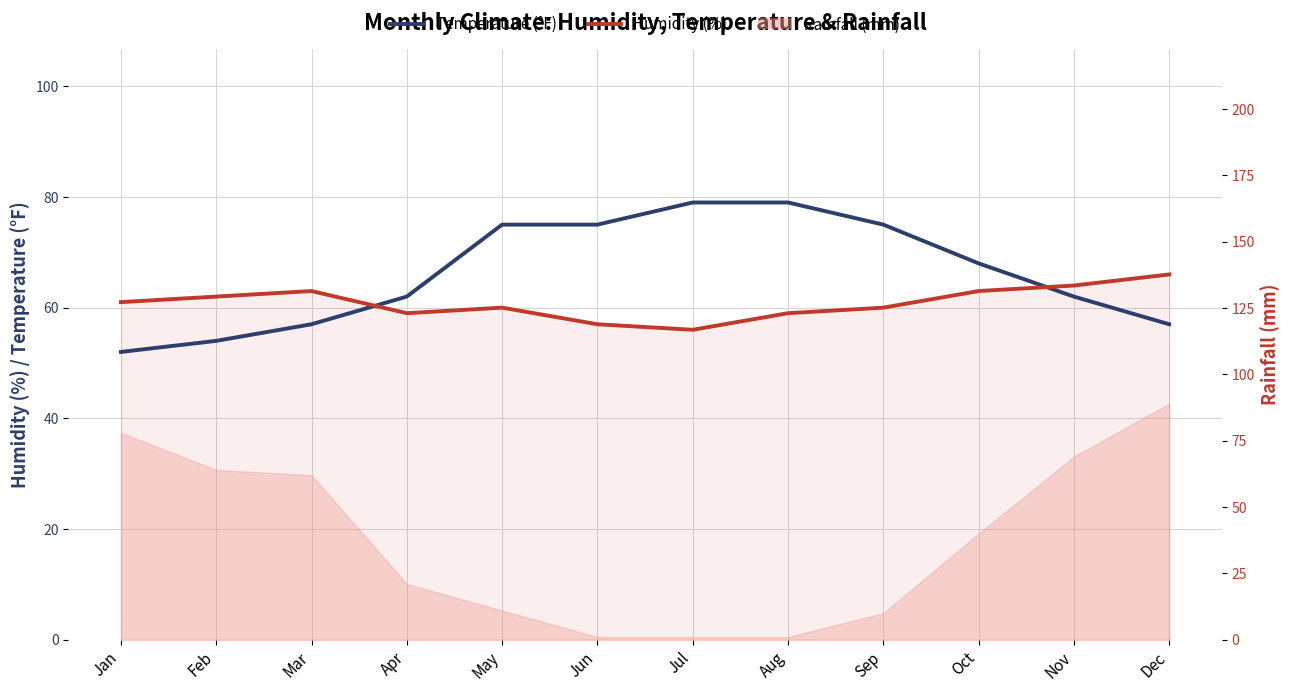

How many Temperature (°F) values are between 57 and 75?

8